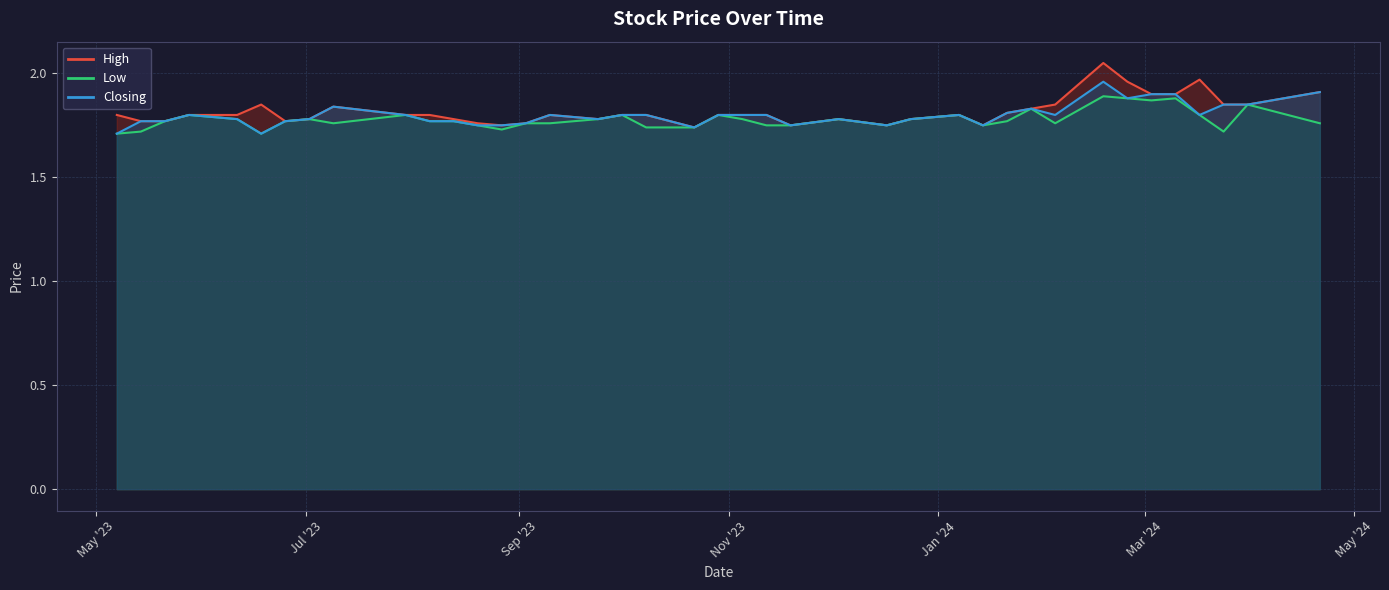

What is the sum of all Low values?

71.2